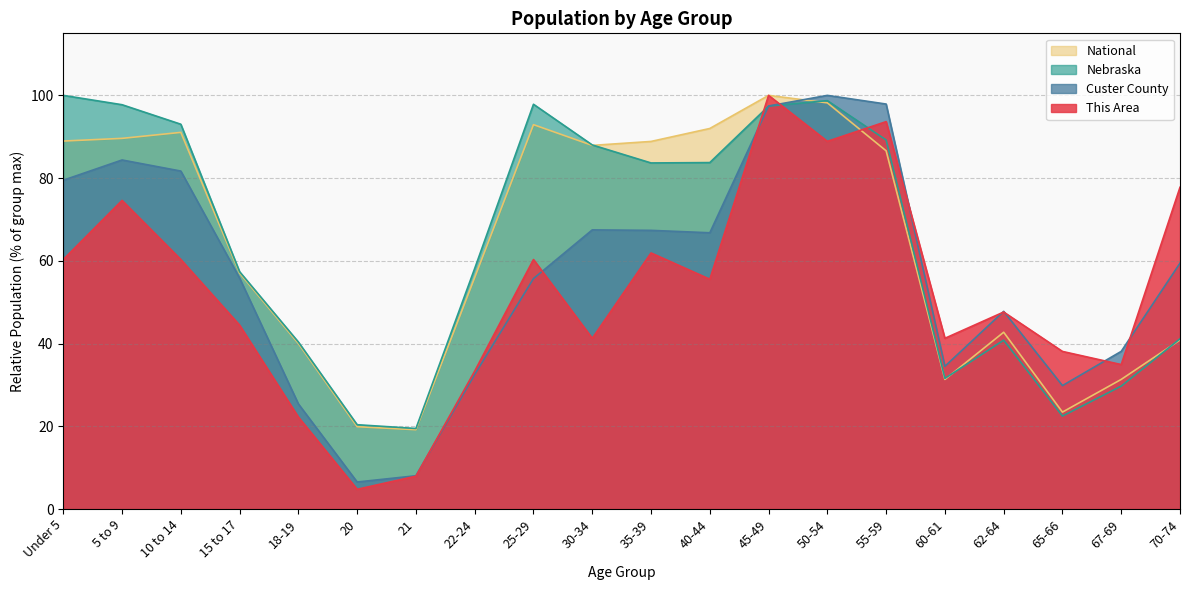

What is the minimum value for Nebraska?

19.5